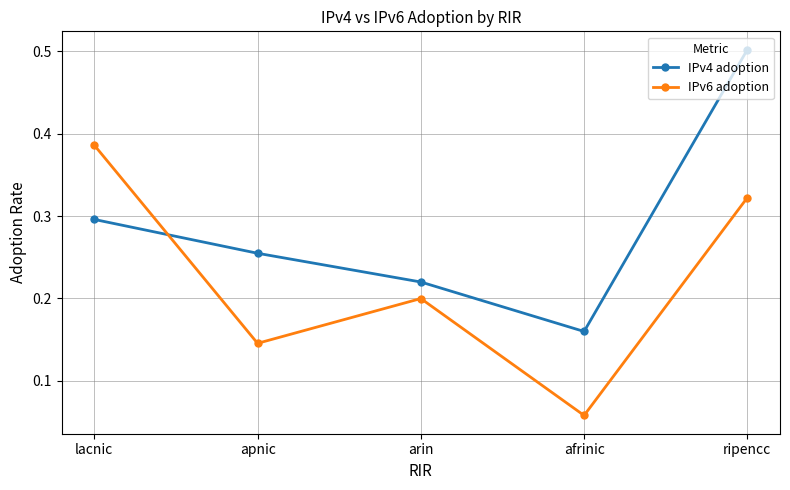

Which series ends up on top after the final intersection of IPv4 adoption and IPv6 adoption?

IPv4 adoption